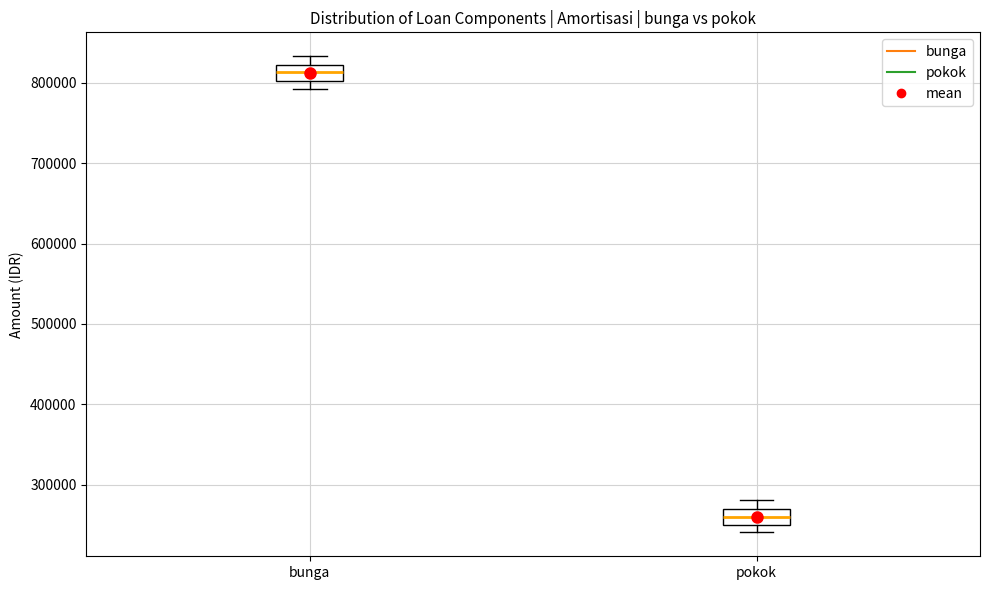

Reading left to right, read every box against the y-axis: the position of its median line, the range the box covers, and the ends of its whiskers. The values are not printed on the chart, so give them approximately, as read against the axis.

bunga: median 810000, box 800000 to 820000, whiskers 790000 to 830000
pokok: median 260000, box 250000 to 270000, whiskers 240000 to 280000